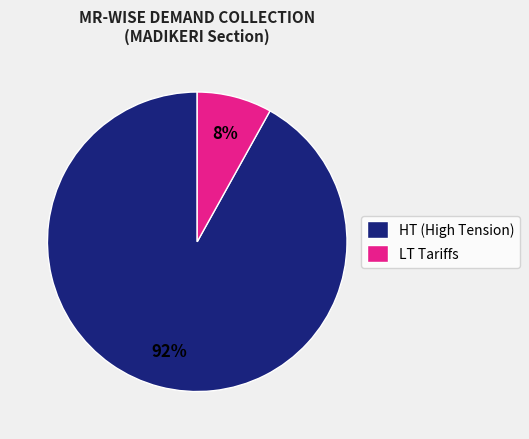

The LT Tariffs slice represents 22% of the pie. True or false?

False